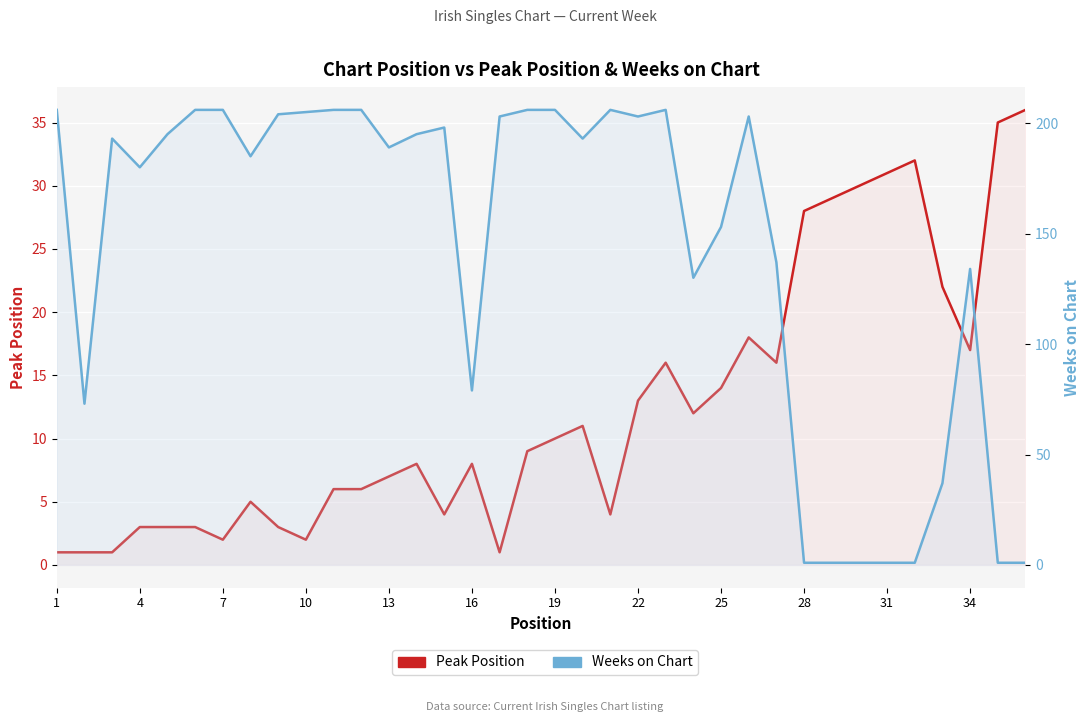

How many values in the Peak Position series are below 9?

18